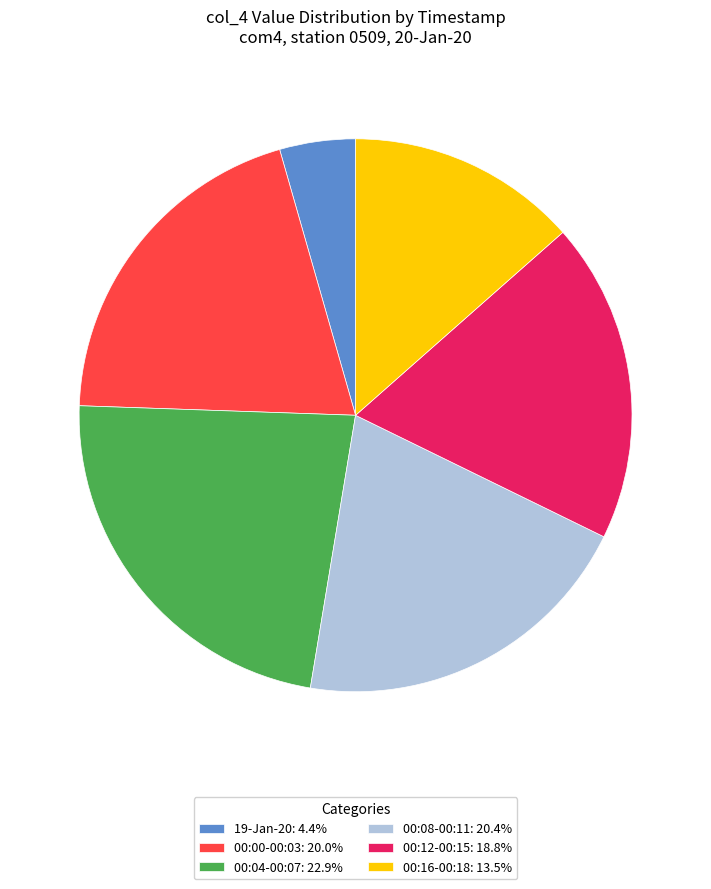

Is there any slice that represents more than half of the pie?

No